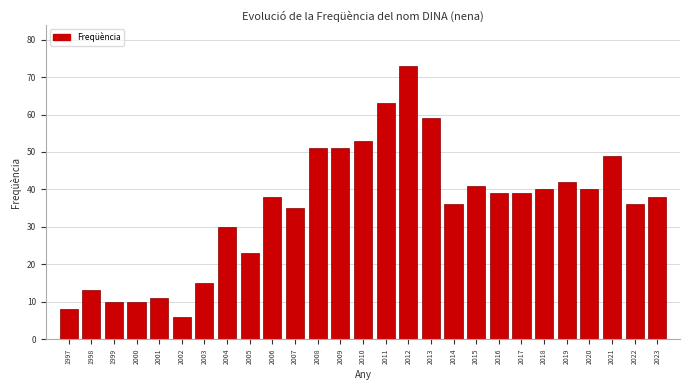

Reading right to left, list all the values displayed in this chart.

38	36	49	40	42	40	39	39	41	36	59	73	63	53	51	51	35	38	23	30	15	6	11	10	10	13	8